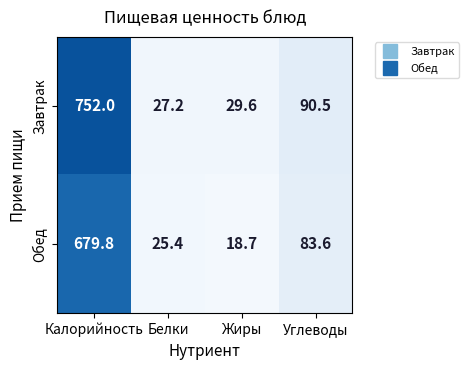

List the series in order of their peak value, highest first.

Завтрак, Обед